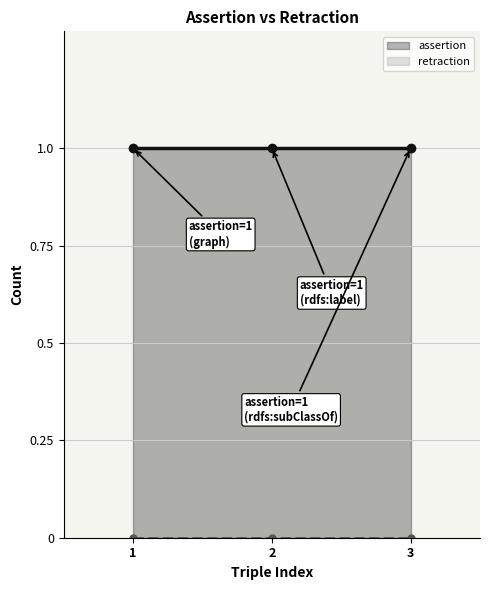

Reading left to right, transcribe all the data shown in this chart.

assertion: 1=1	2=1	3=1
retraction: 1=0	2=0	3=0